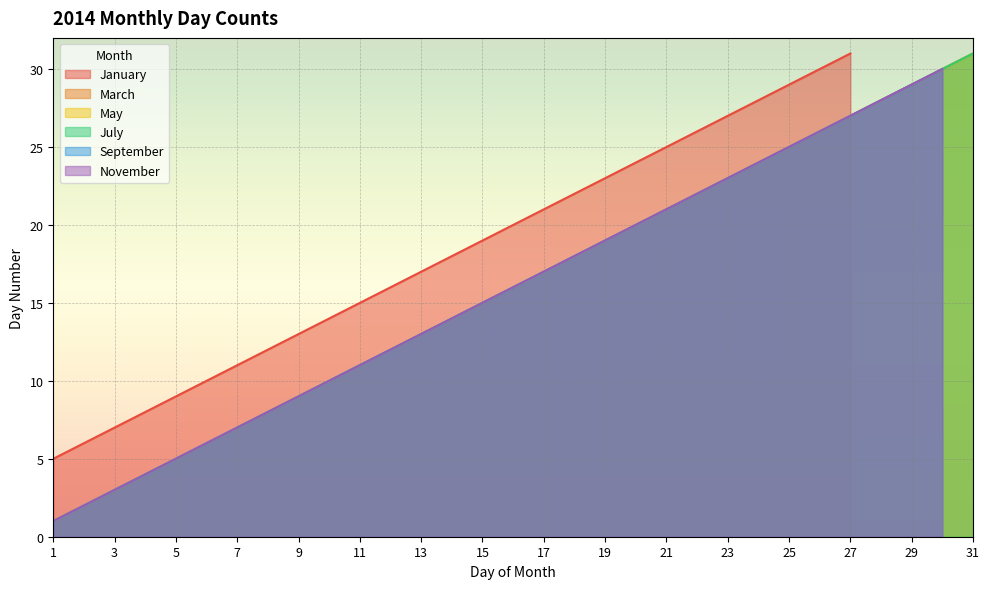

True or false: May and July intersect in this chart.

False